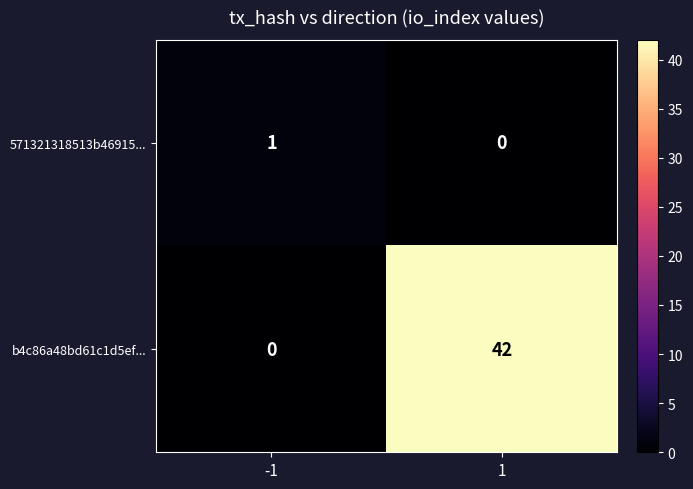

How many data points in 571321318513b46915... are less than 1?

1